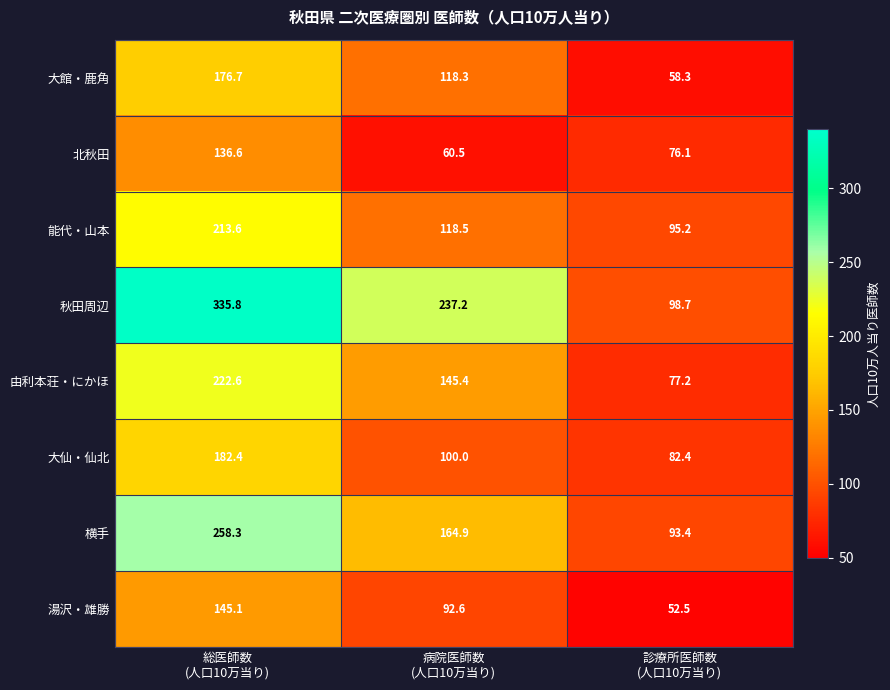

At 総医師数
(人口10万当り), list the series in order from smallest to largest.

北秋田, 湯沢・雄勝, 大館・鹿角, 大仙・仙北, 能代・山本, 由利本荘・にかほ, 横手, 秋田周辺